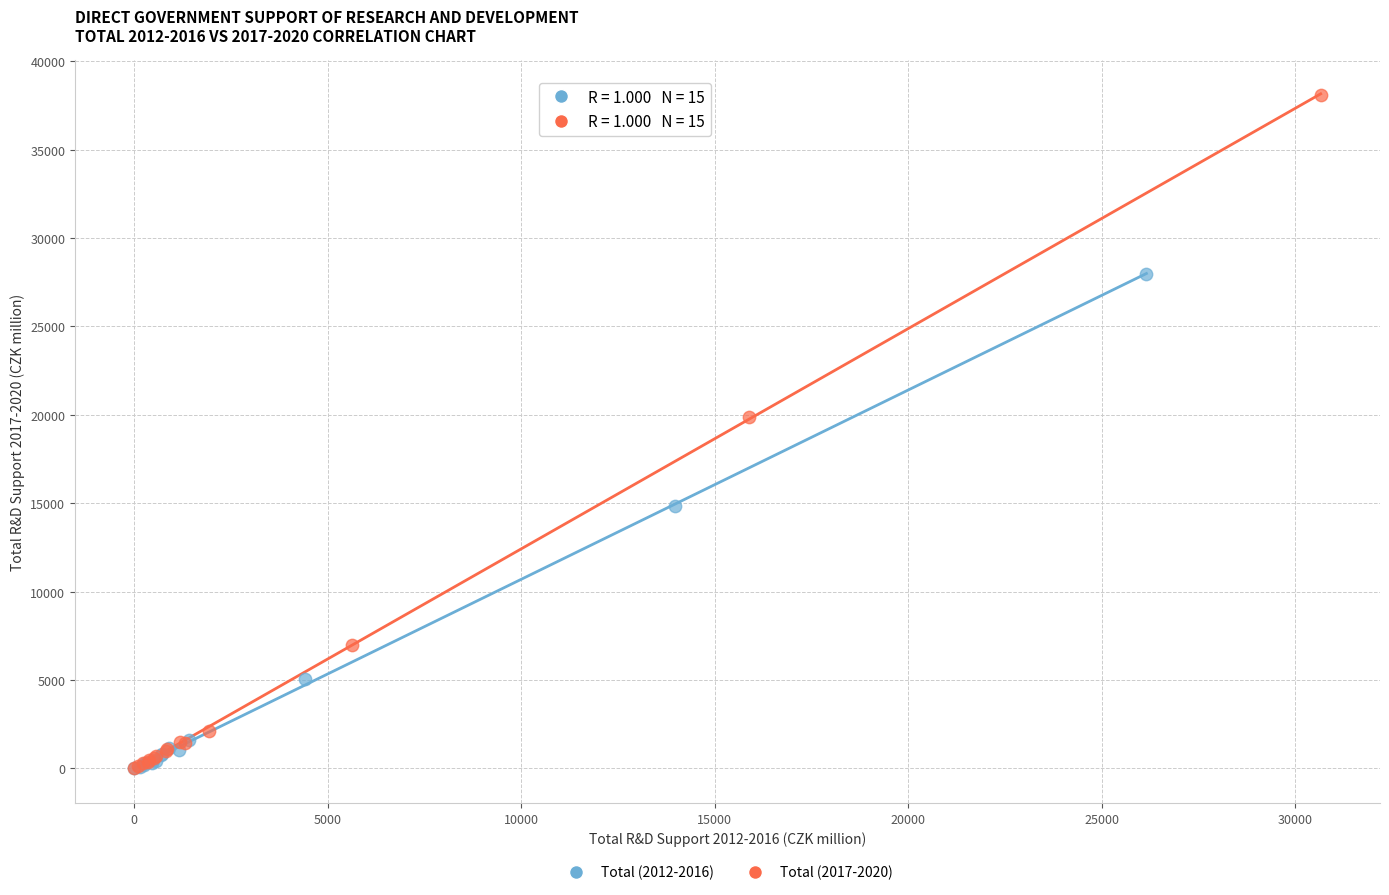

Which series has the widest spread of Y values?

Total (2017-2020)